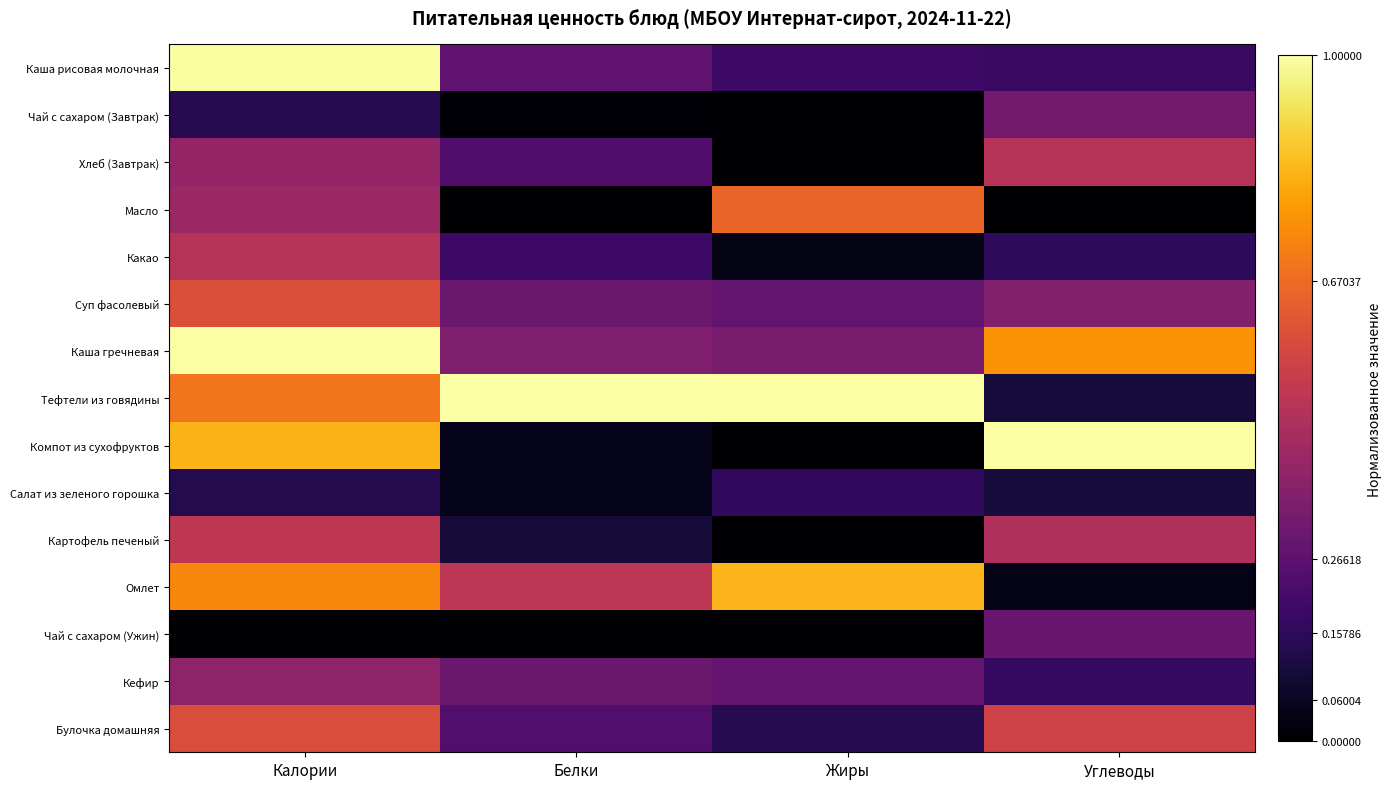

What is the total value across all series at Белки?

3.6